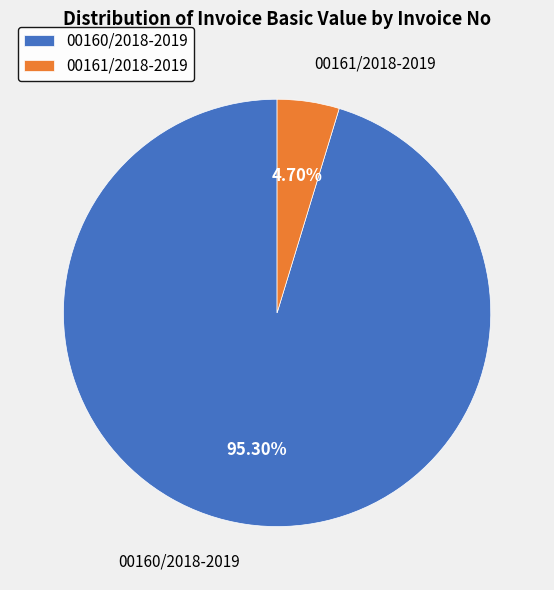

Approximately how many times larger is the value at 00160/2018-2019 compared to 00161/2018-2019?

20.3